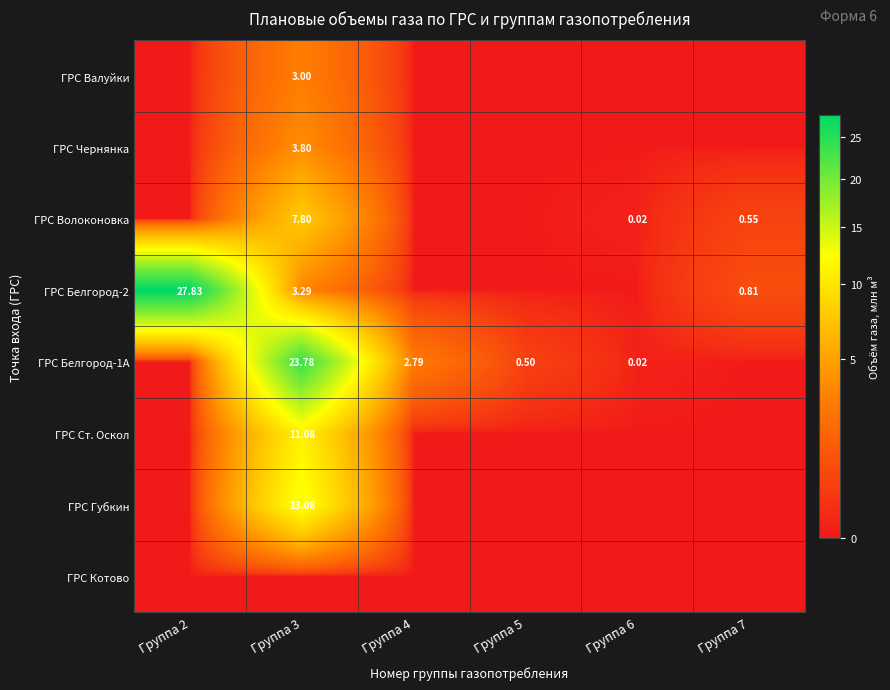

Is it true that ГРС Губкин equals -4.6 at Группа 5?

False